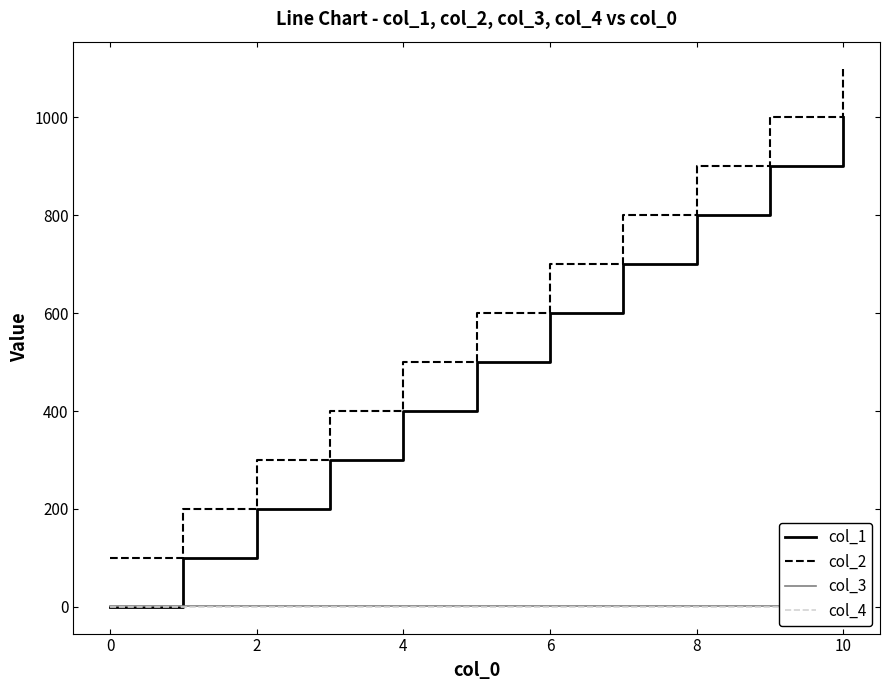

Is it true that col_2 equals 100 at 0?

True